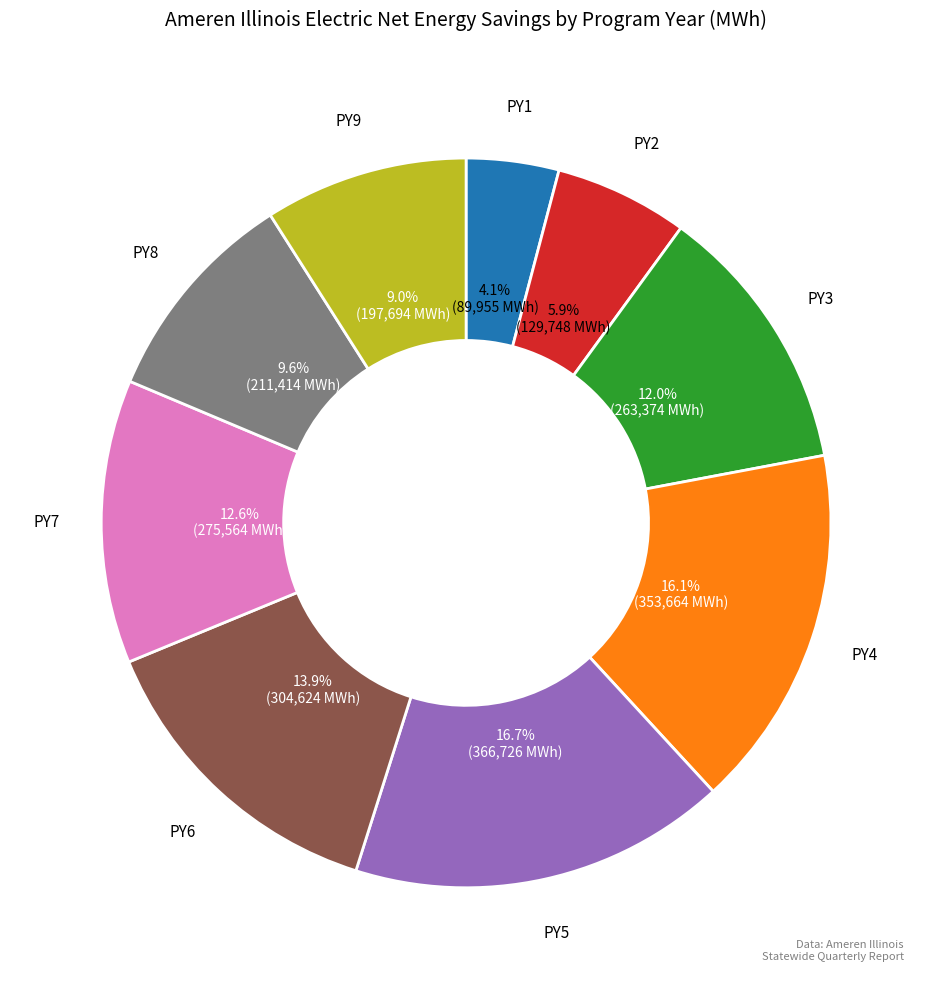

Is there any slice that represents more than half of the pie?

No